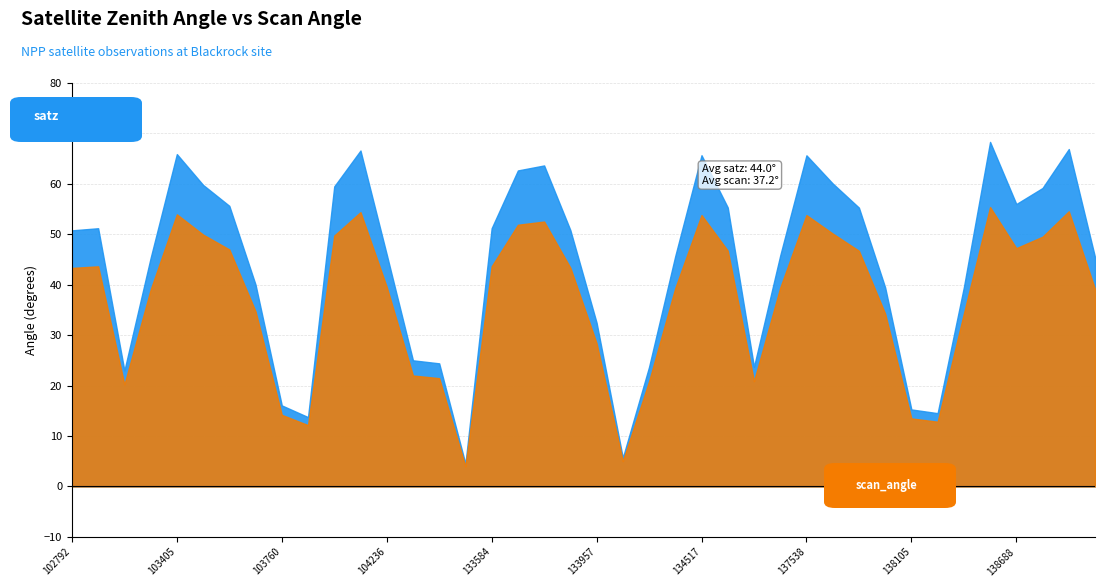

Is it true that scan_angle equals 22.0 at 104355?

True